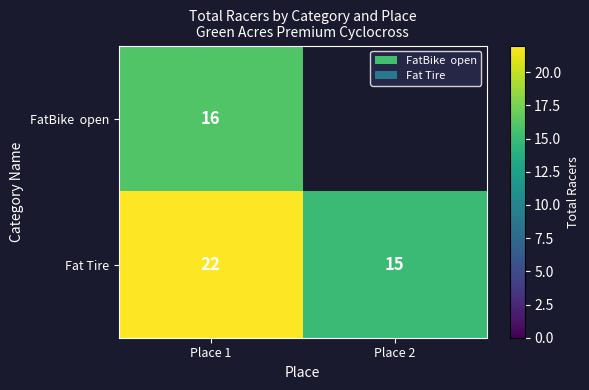

What is the sum of the Fat Tire values at Place 1 and Place 2?

37